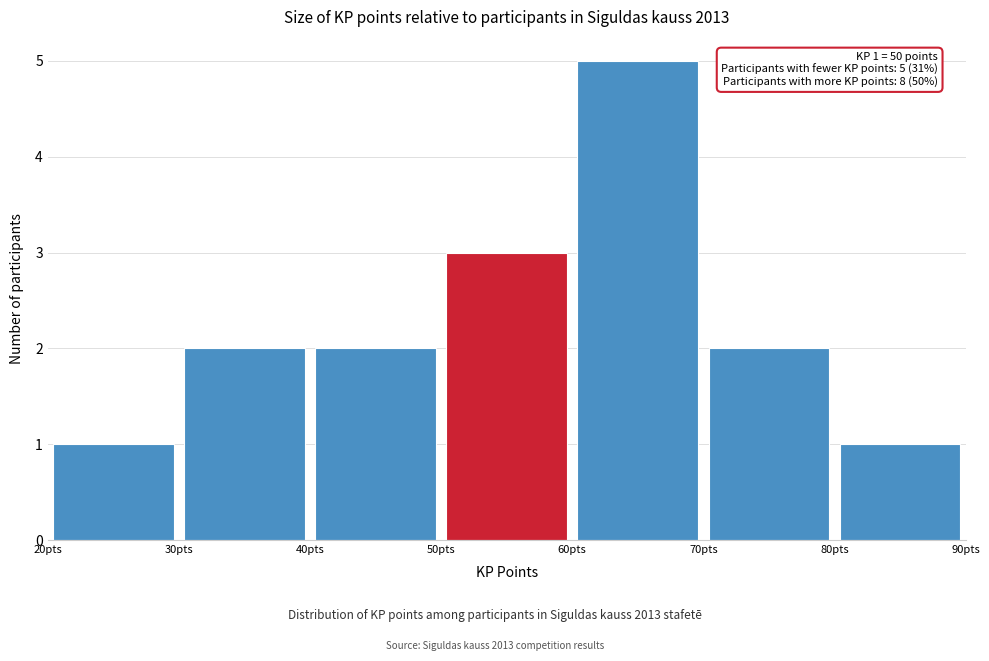

Over which range of the x-axis is the bar tallest?

60 to 70